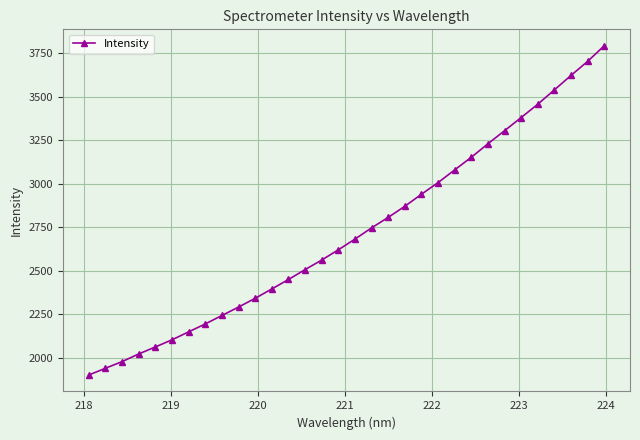

What is the maximum value shown in the chart?

3793.2